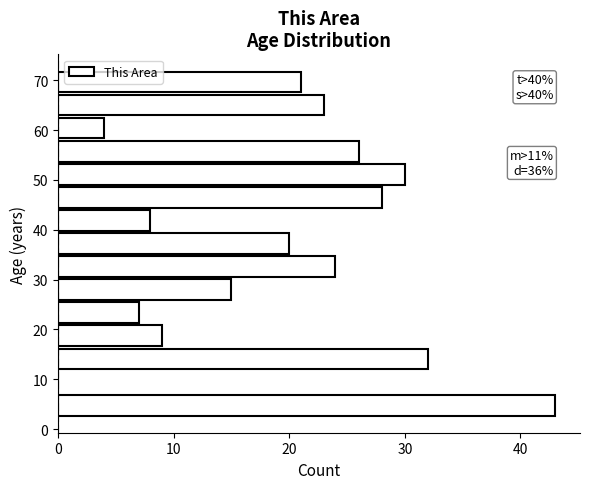

Over which range of the y-axis is the bar longest?

3 to 7